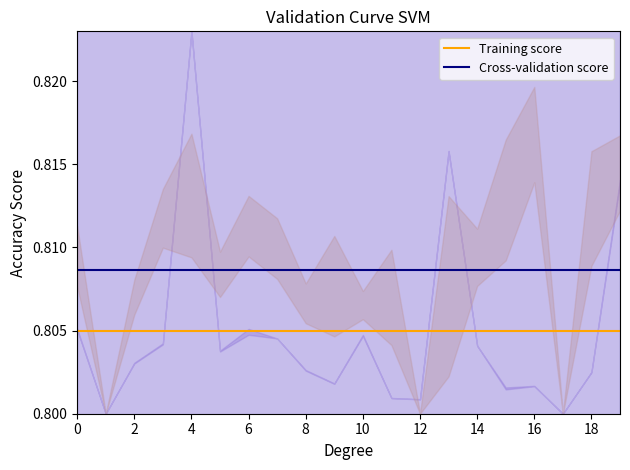

At 0, list the series in order from smallest to largest.

Training score, Cross-validation score